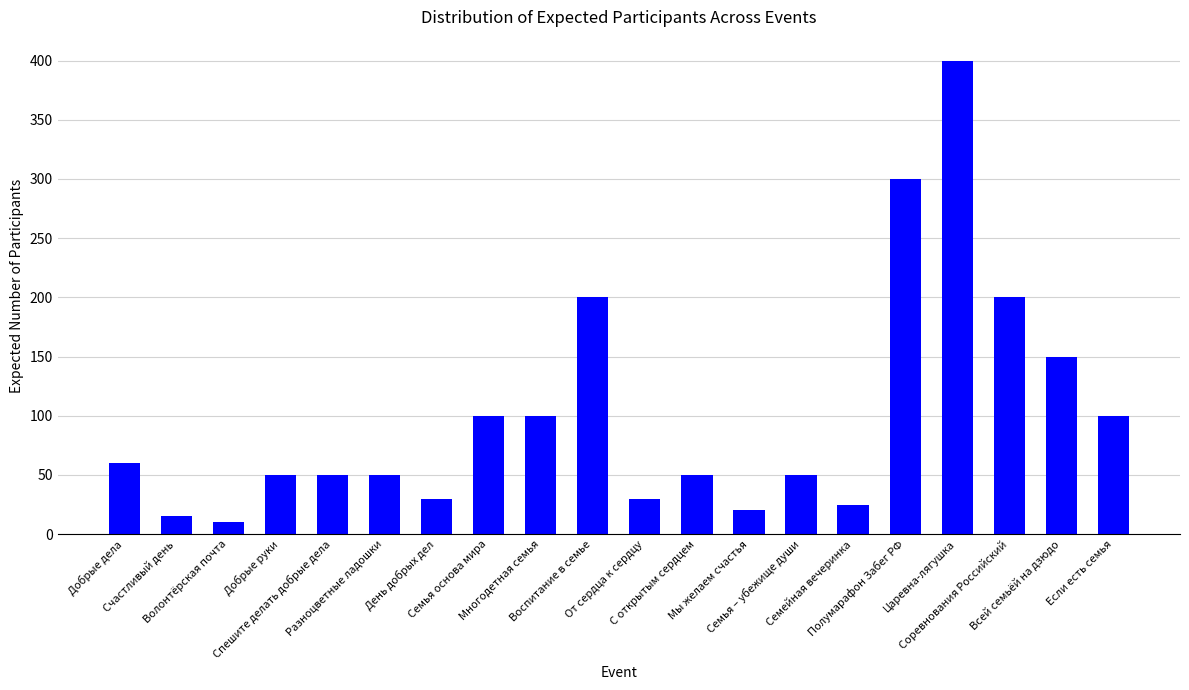

How many data points does each series have?

20